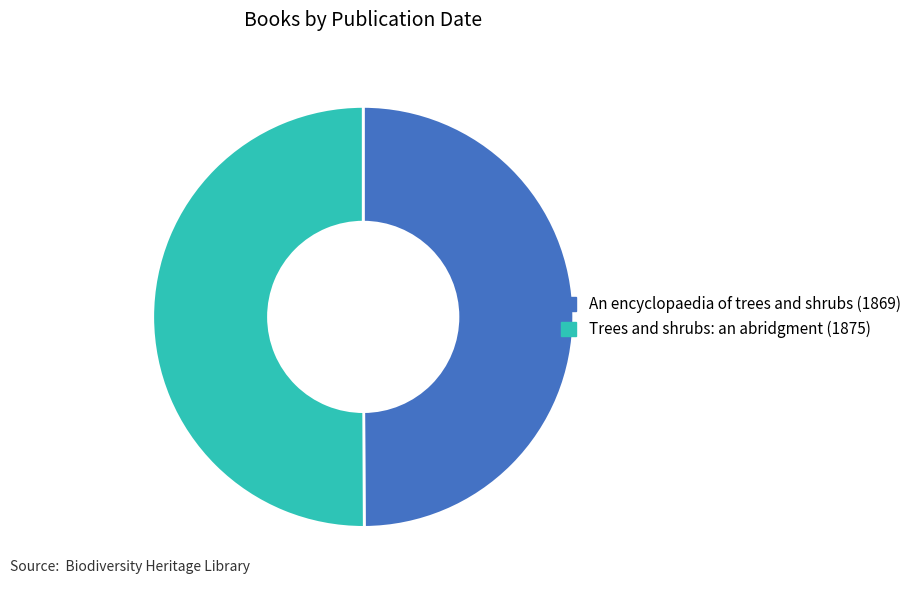

Approximately how many times larger is the value at An encyclopaedia of trees and shrubs (1869) compared to Trees and shrubs: an abridgment (1875)?

1.0